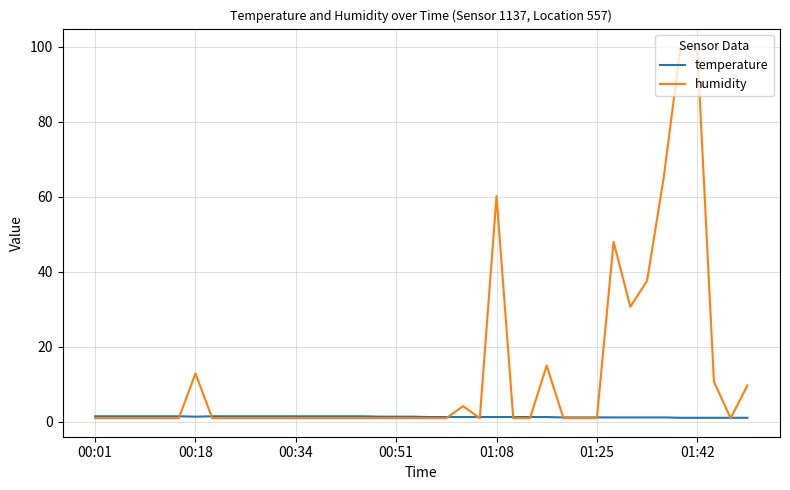

What is the minimum value shown in the chart?

1.0